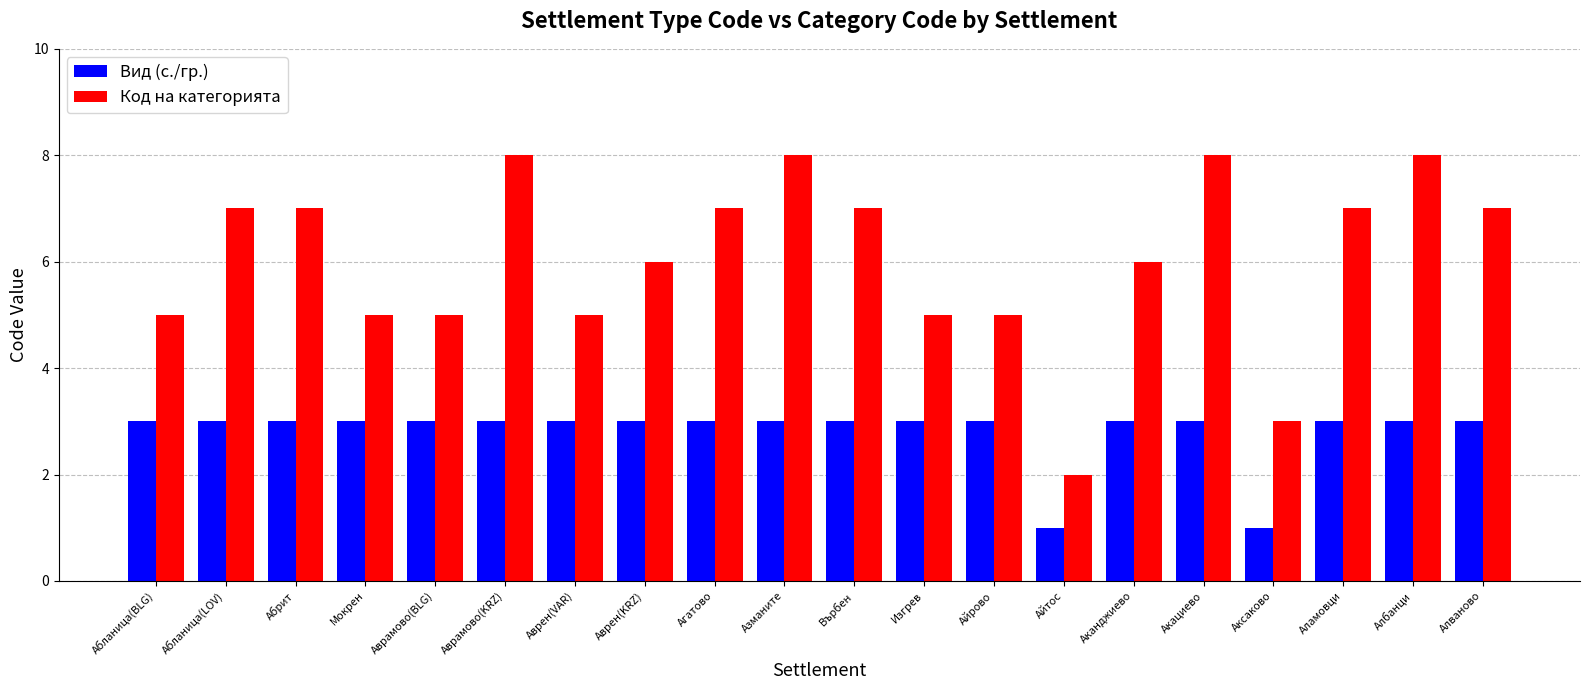

What is the maximum value shown in the chart?

8